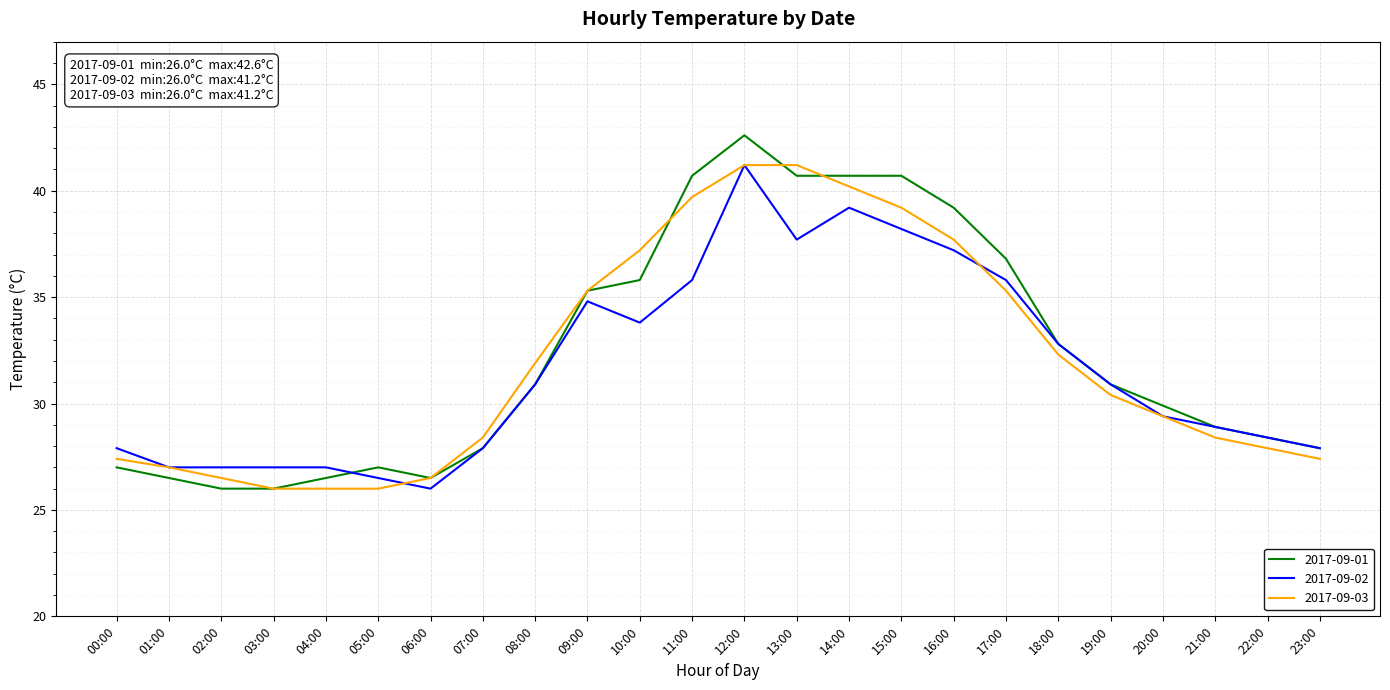

The value of 2017-09-01 at 08:00 is 30.9. True or false?

True